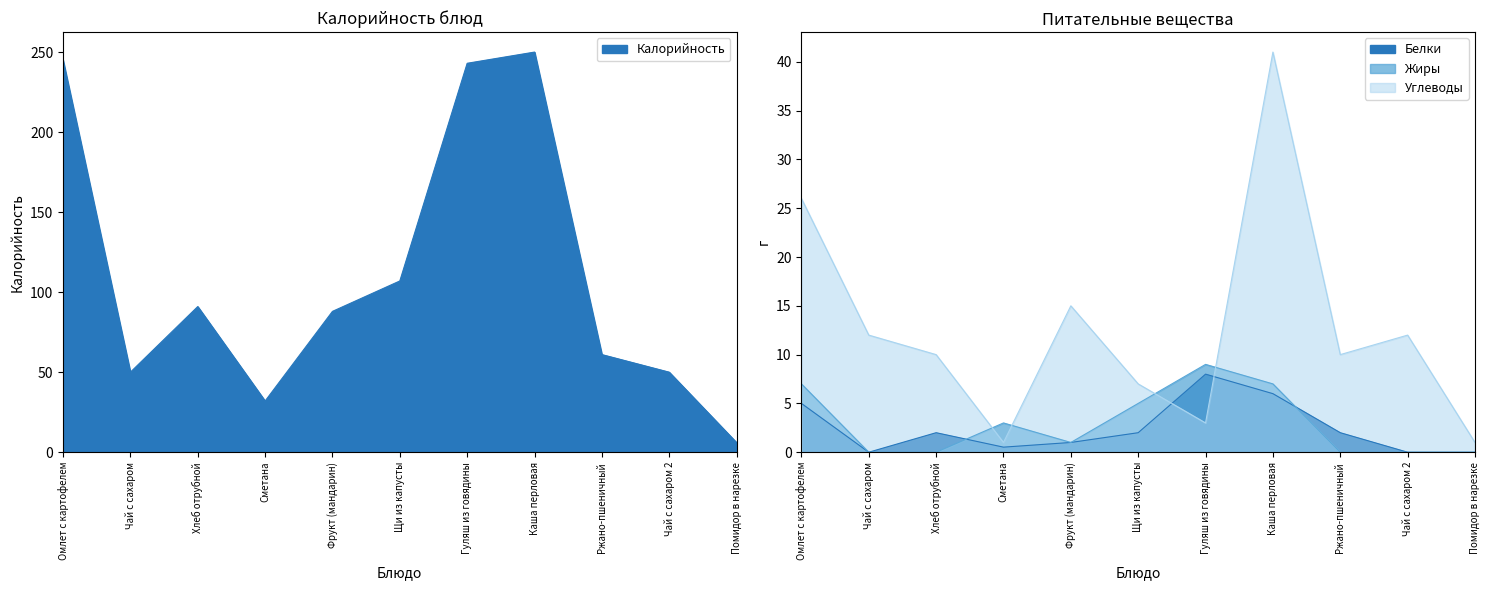

What is the total value across all series at Щи из капусты?

121.0